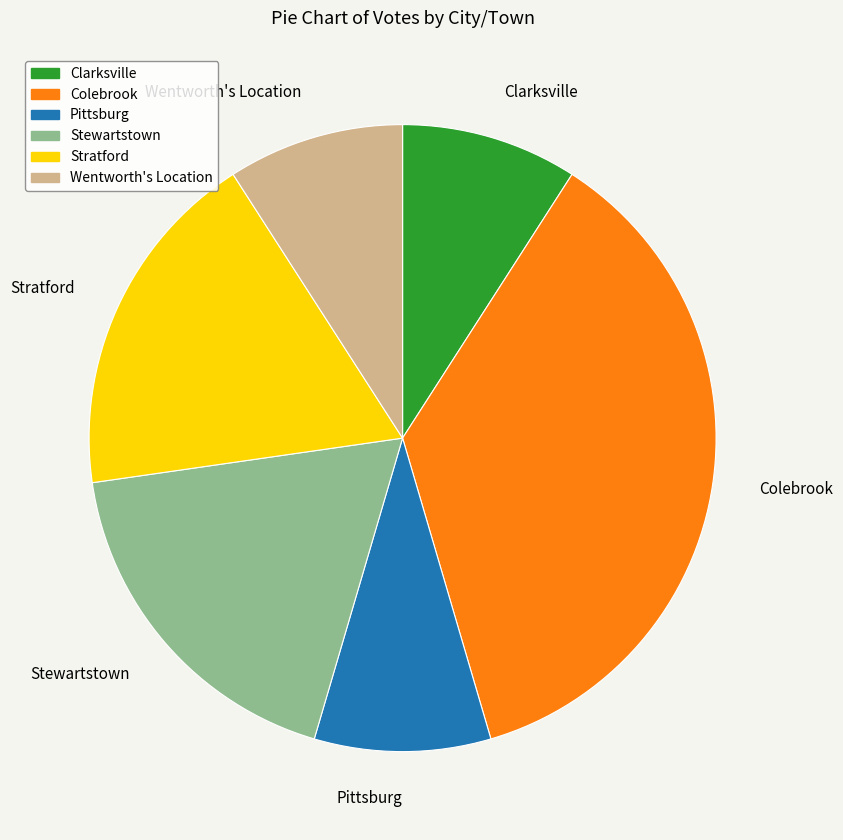

Combined, do Stewartstown and Colebrook account for over 50%?

Yes